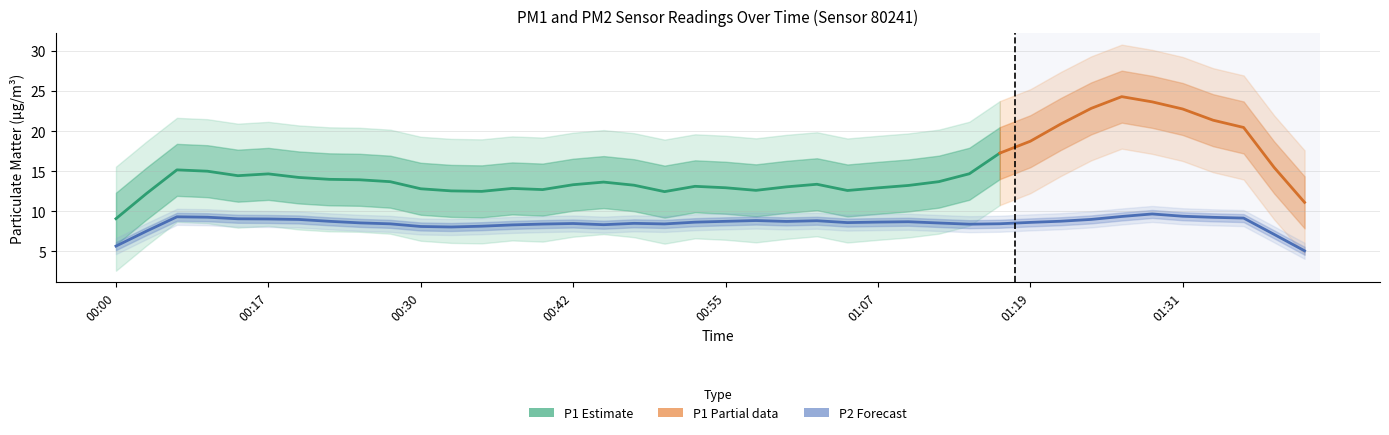

List the series in order of their overall mean, lowest first.

P2, P1